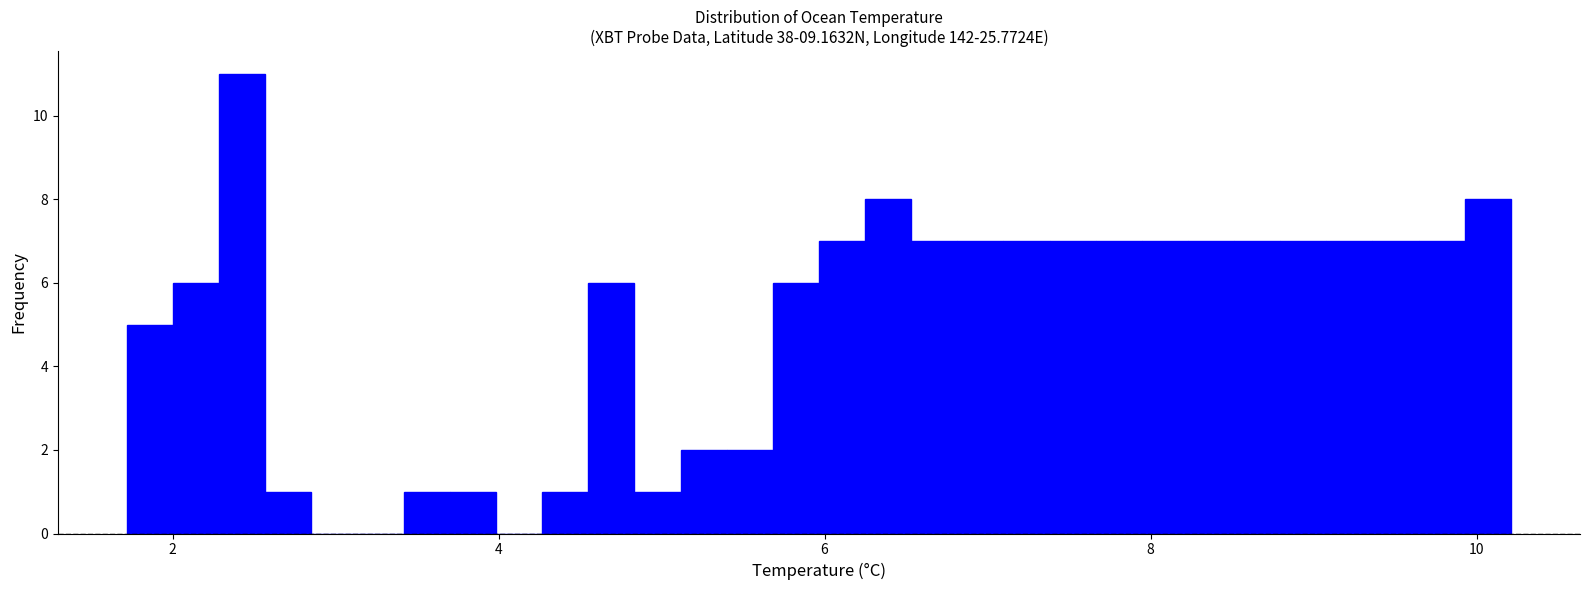

Read against the x-axis, roughly where is the centre of the tallest bar?

2.4